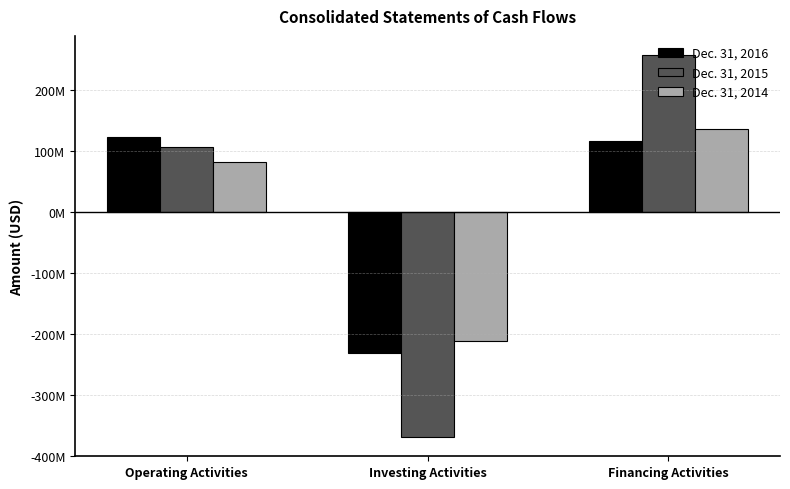

What are all the series names shown in the legend?

Dec. 31, 2016, Dec. 31, 2015, Dec. 31, 2014